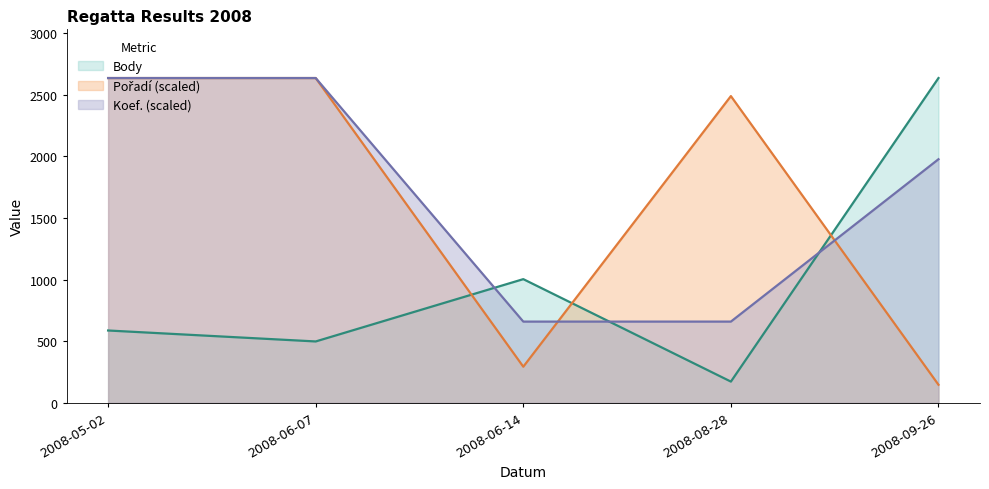

Which label corresponds to the largest value in the chart?

2008-09-26